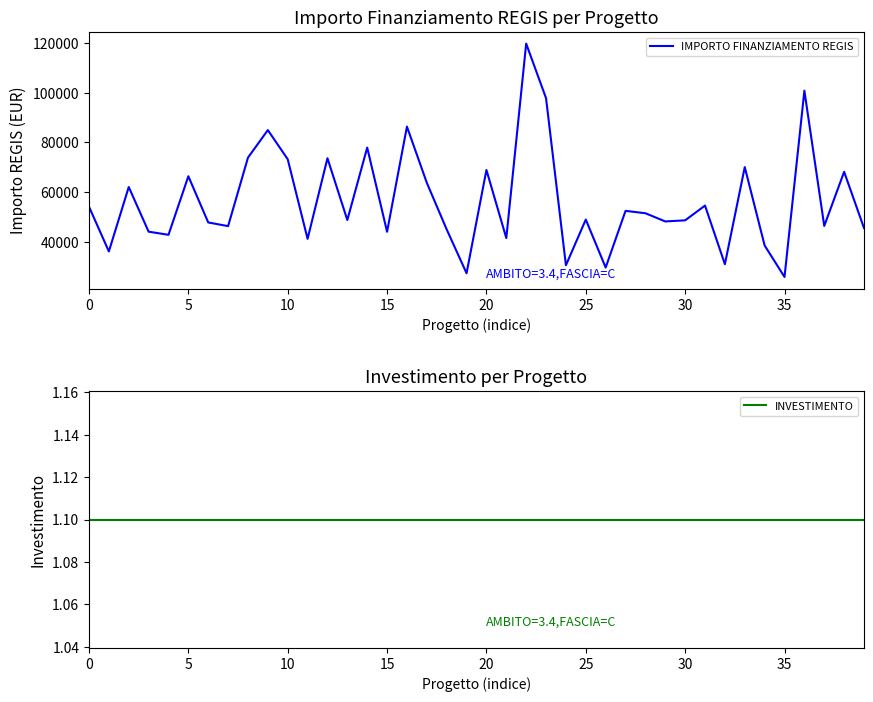

The value of INVESTIMENTO at 22 is 1.1. True or false?

True